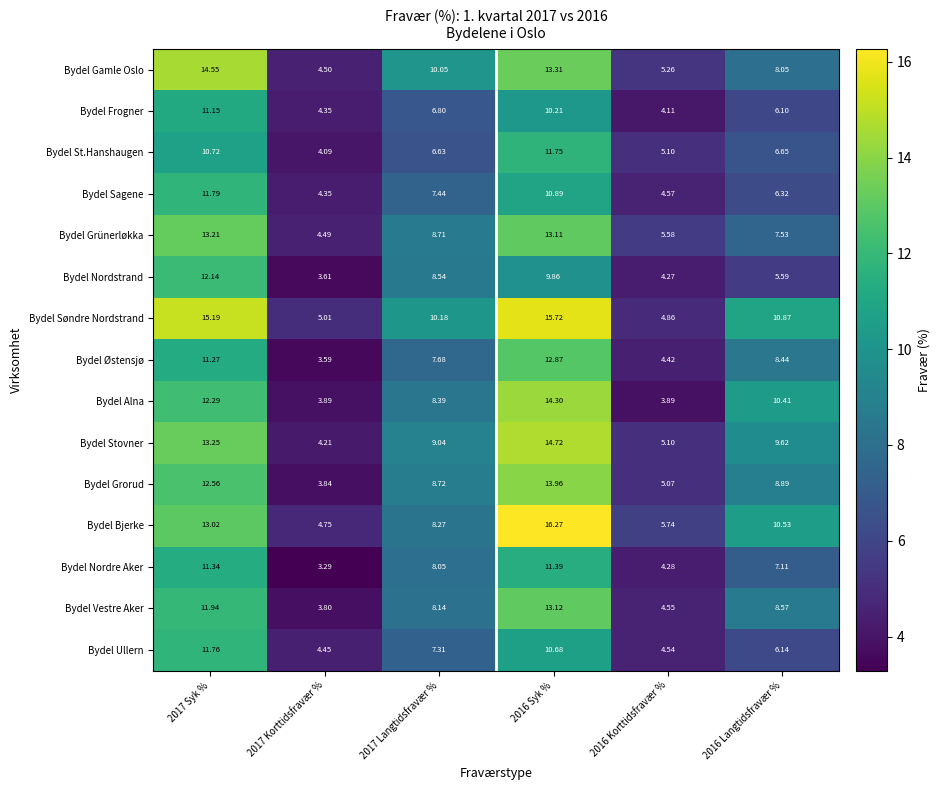

Which series changed the most between 2017 Syk % and 2016 Langtidsfravær %?

Bydel Nordstrand